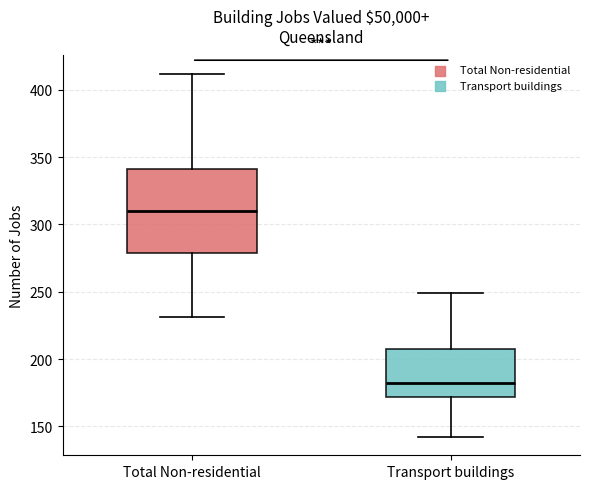

Comparing the boxes themselves (not the whiskers), which one is the tallest?

Total Non-residential